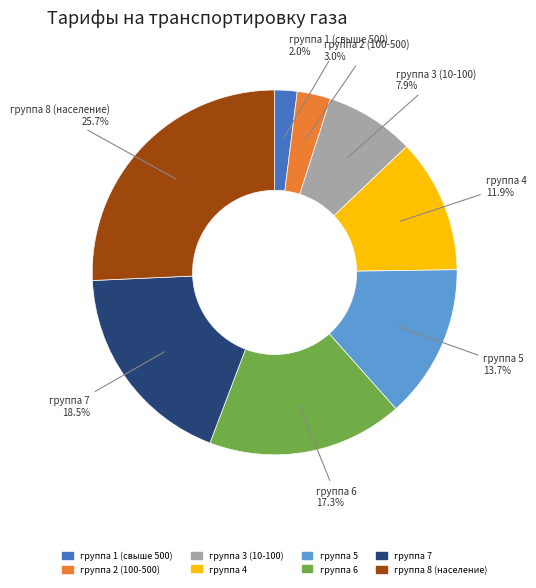

To the nearest percent, what is the difference between the largest and smallest slice percentages?

24%